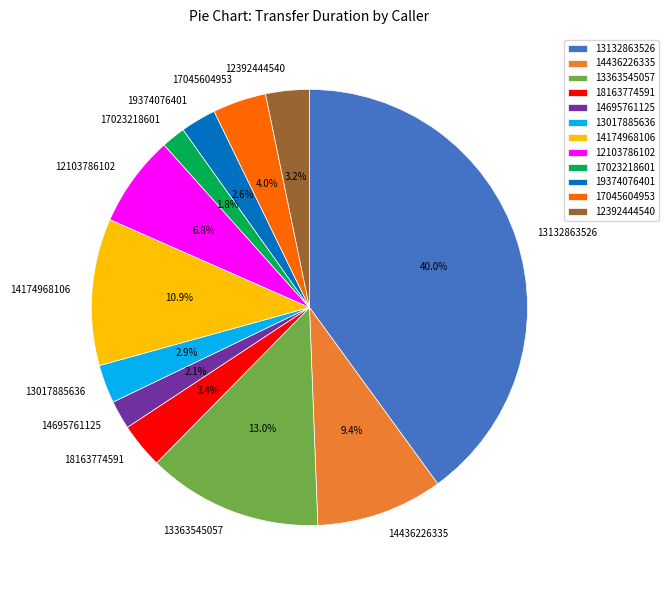

How much of the chart is everything except 17045604953?

96.0%